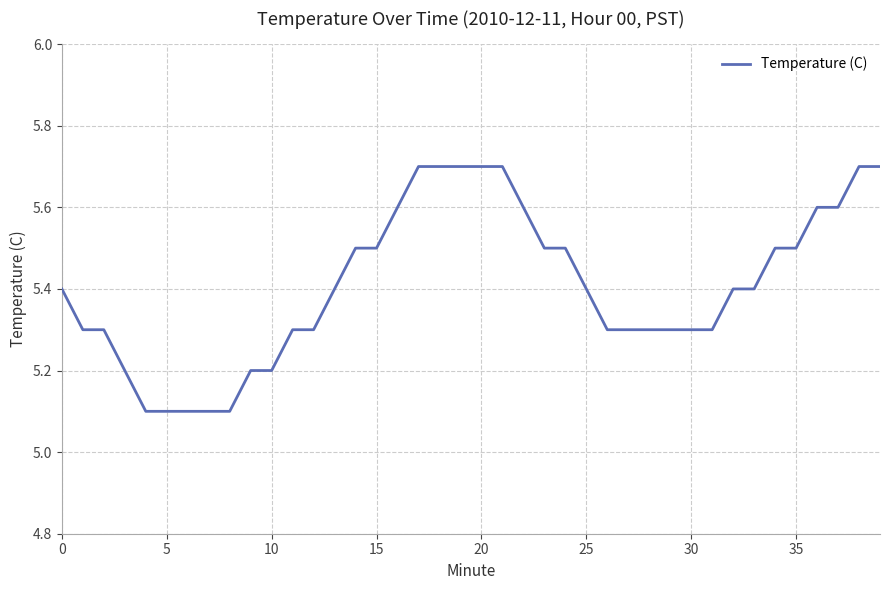

How many categories are shown in the chart?

40